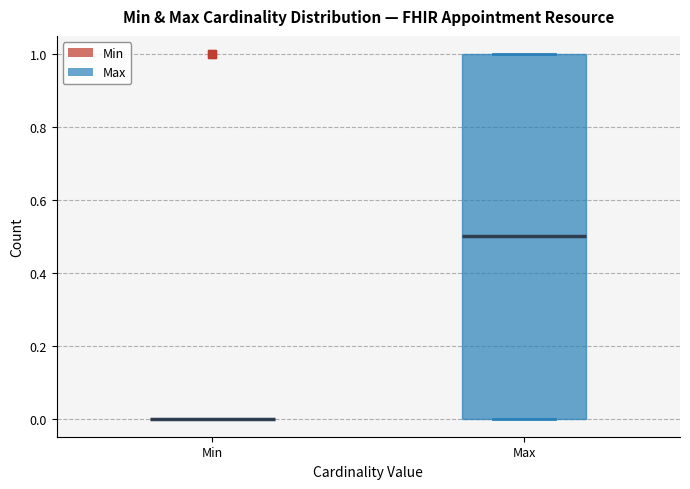

Reading left to right, read every box against the y-axis: the position of its median line, the range the box covers, and the ends of its whiskers. The values are not printed on the chart, so give them approximately, as read against the axis.

Min: box collapsed to a line at 0.0, whiskers 0.0 to 0.0
Max: median 0.5, box 0.0 to 1.0, whiskers 0.0 to 1.0